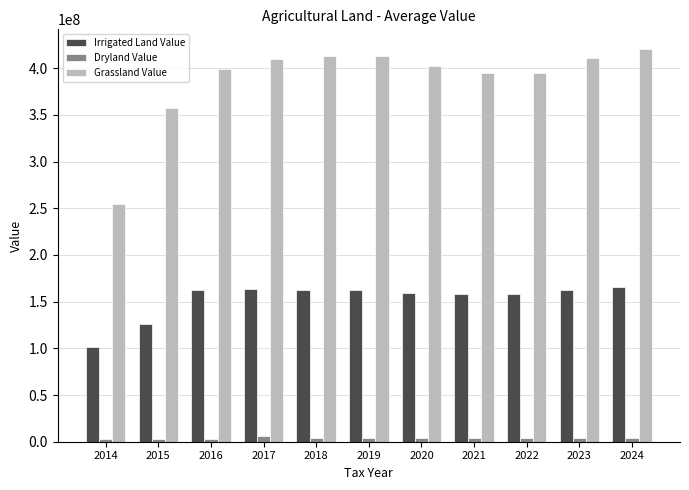

What is the average value of the Irrigated Land Value series?

153082555